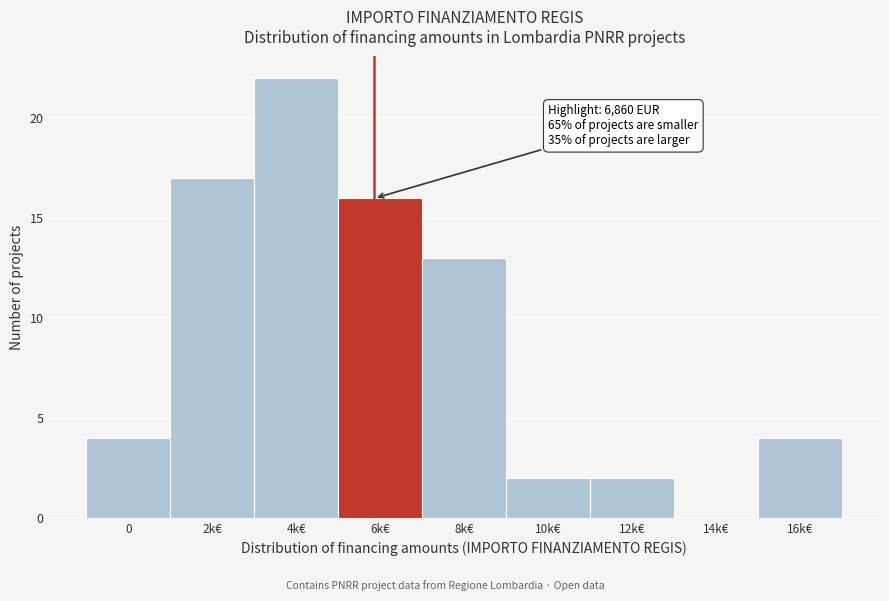

Reading left to right, transcribe all the data shown in this chart.

0=4	2k€=17	4k€=22	6k€=16	8k€=13	10k€=2	12k€=2	14k€=0	16k€=4